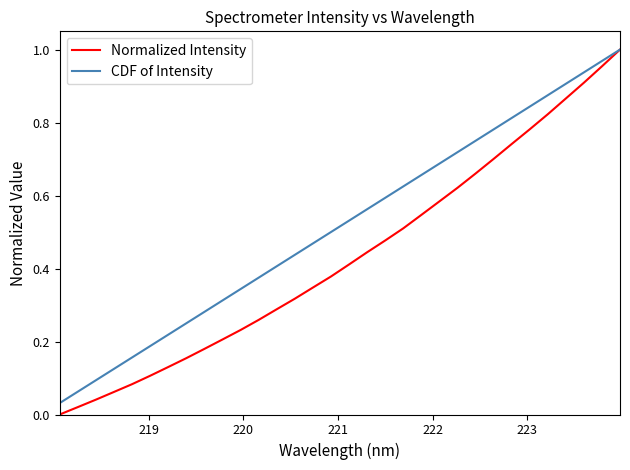

How many lines are shown in the chart?

2